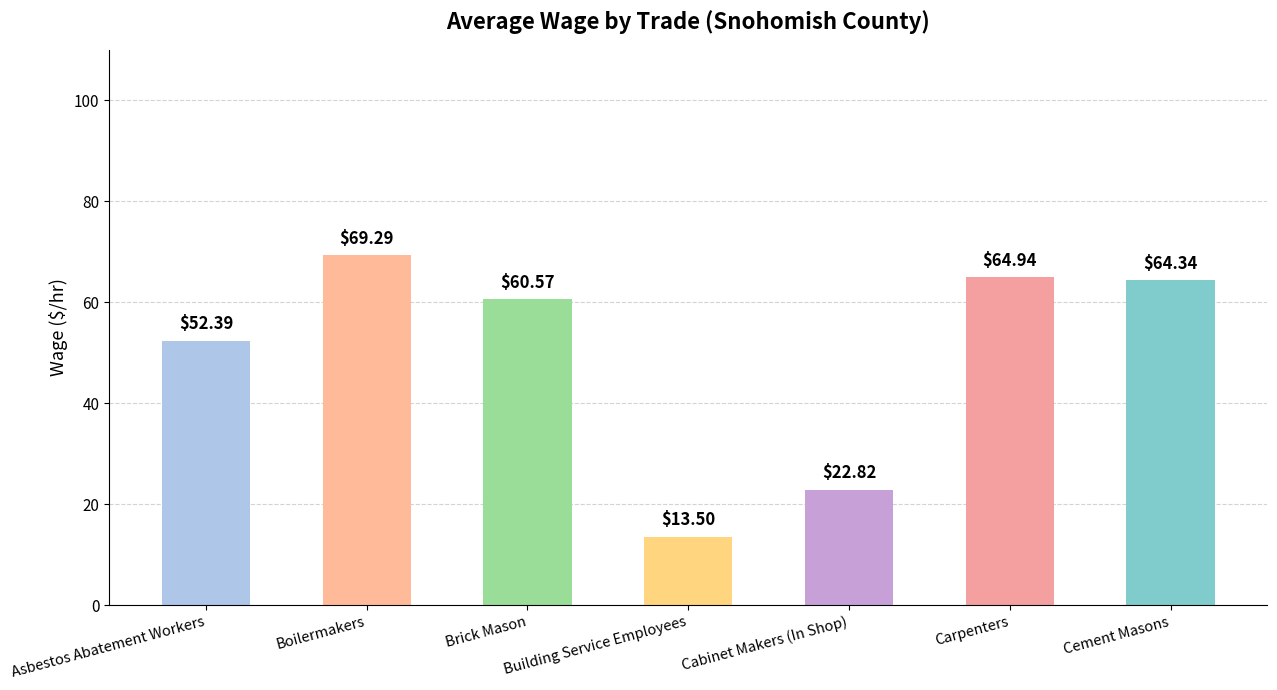

Does the chart contain stacked bars?

No